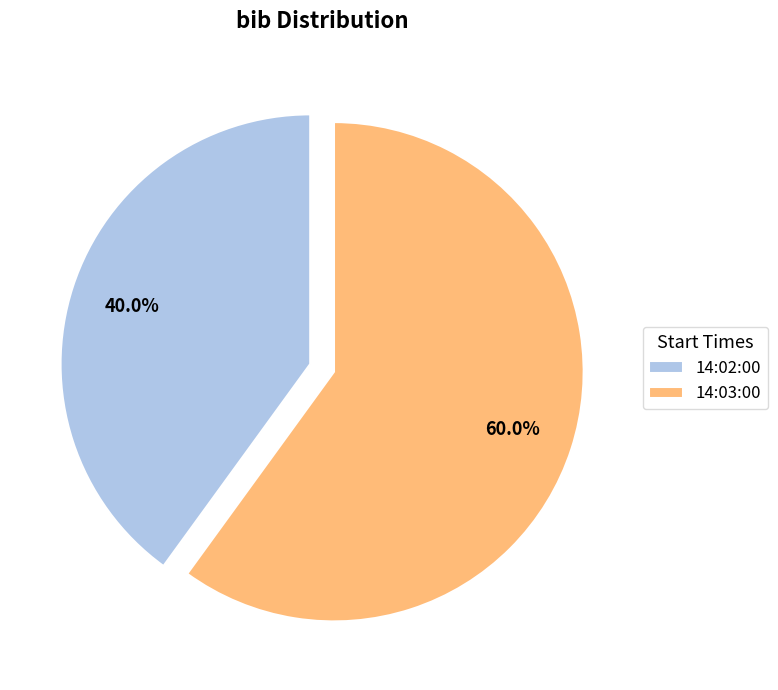

What percentage is the 14:02:00 slice, to the nearest percent?

40%